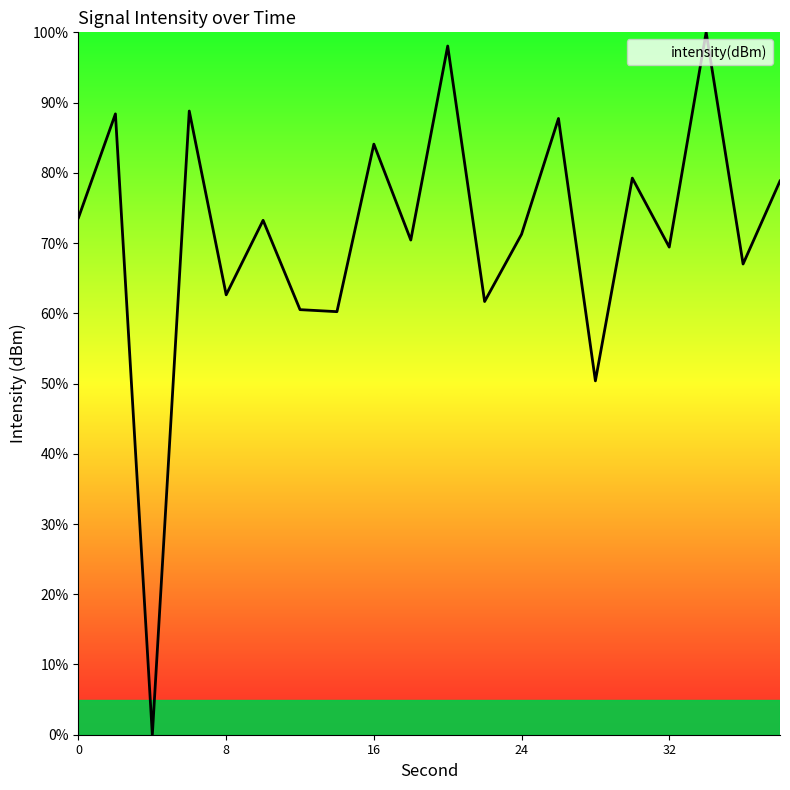

What is the greatest value displayed?

100.0